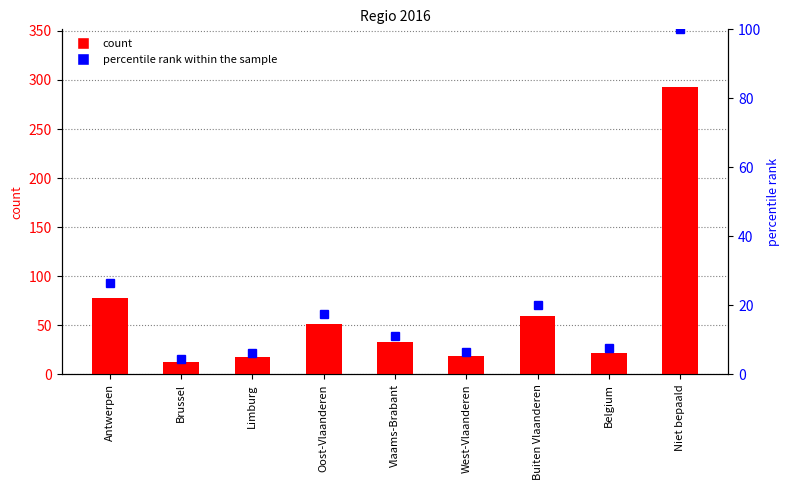

What is the total value across all series at Limburg?

24.1